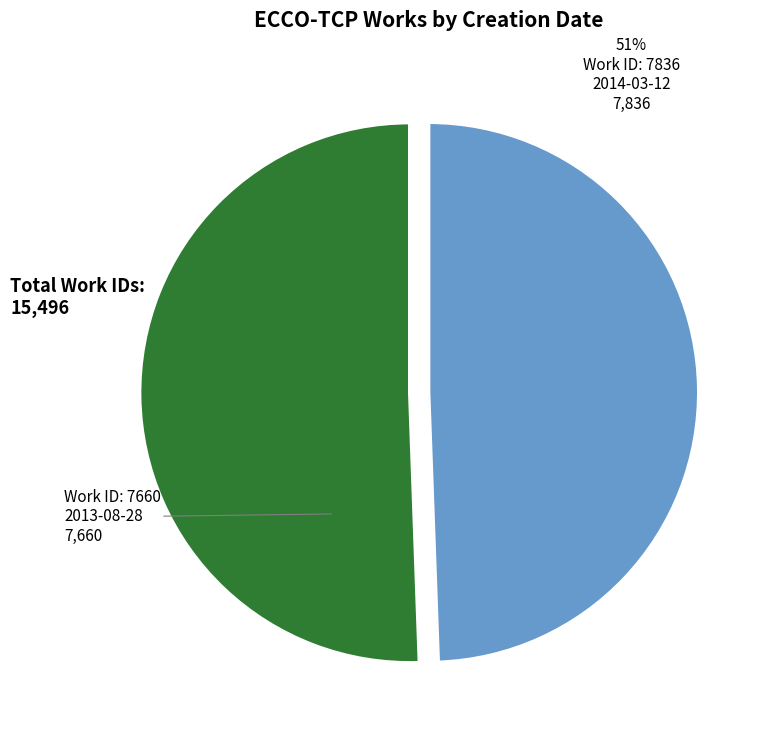

How many segments does this pie chart have?

2